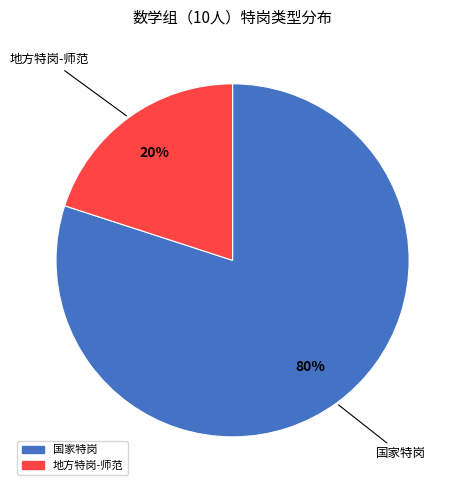

Do 国家特岗 and 地方特岗-师范 together represent more than half of the pie?

Yes